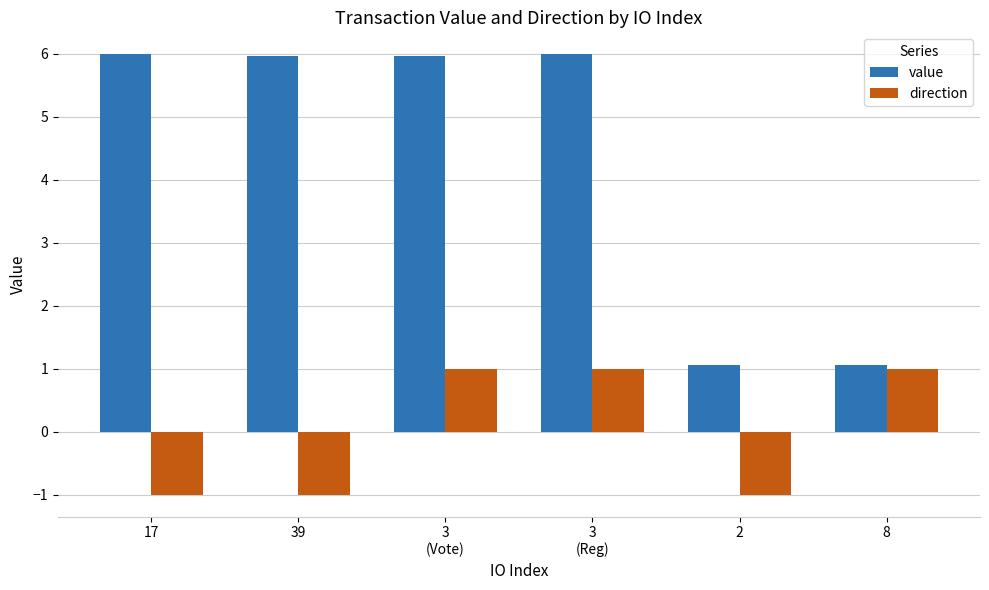

Rank the series by their maximum value, from lowest to highest.

direction, value